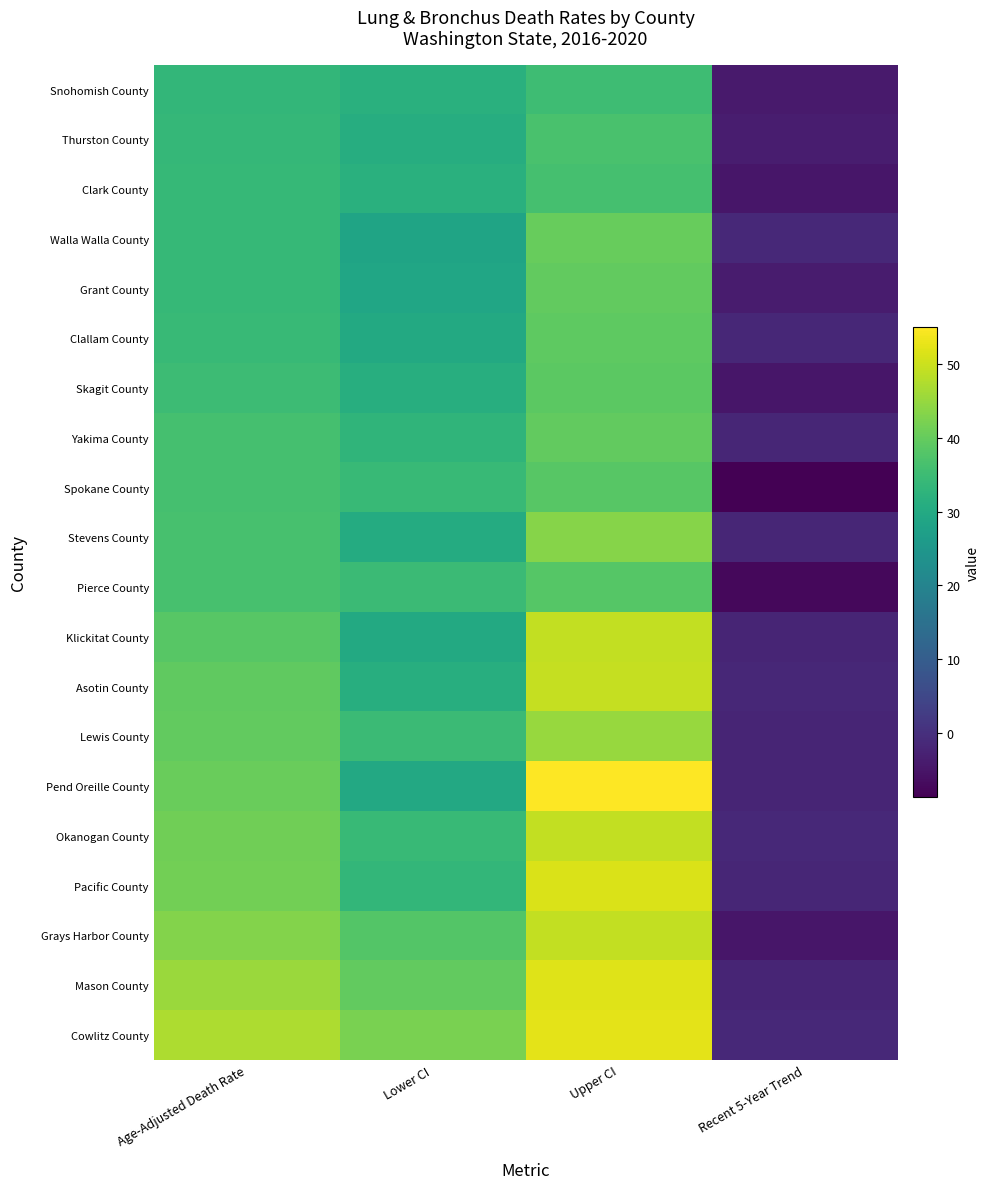

How many series are shown in this chart?

20